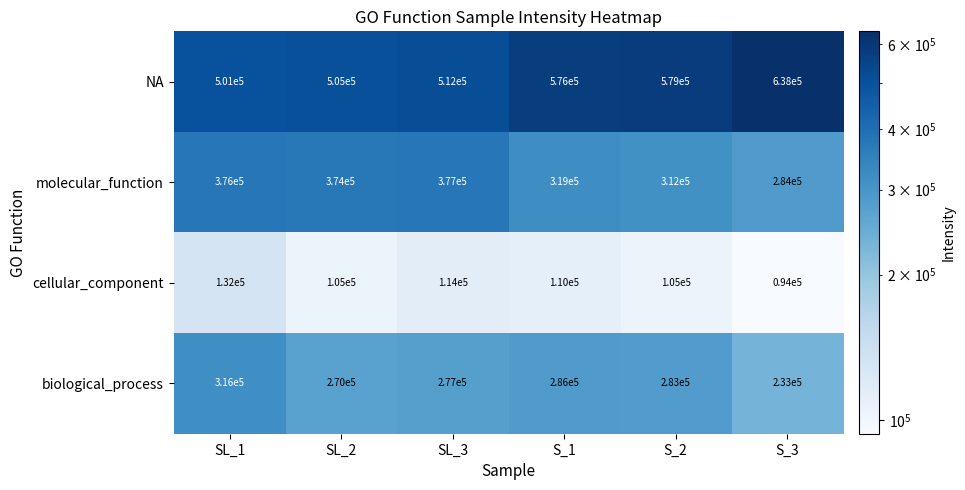

Which series changed the most between SL_2 and S_1?

NA